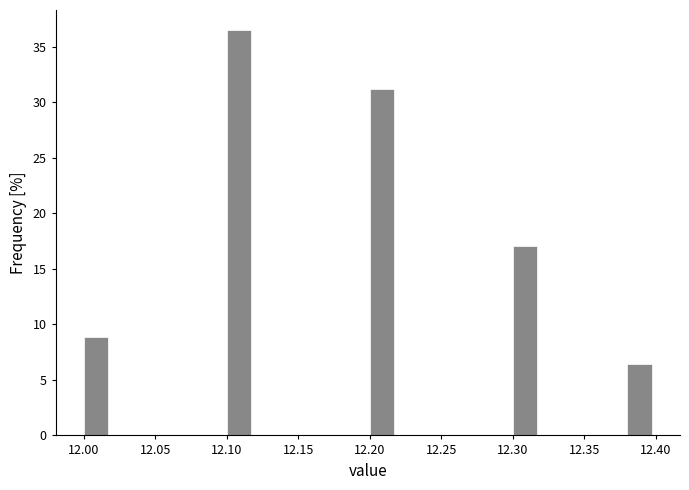

Reading left to right, list every bar in this chart as the range it spans on the x-axis followed by its height. The values are not printed on the chart, so give them approximately, as read against the axis.

12.00 to 12.02: 9.0
12.02 to 12.04: 0
12.04 to 12.06: 0
12.06 to 12.08: 0
12.08 to 12.10: 0
12.10 to 12.12: 36.5
12.12 to 12.14: 0
12.14 to 12.16: 0
12.16 to 12.18: 0
12.18 to 12.20: 0
12.20 to 12.22: 31.0
12.22 to 12.24: 0
12.24 to 12.26: 0
12.26 to 12.28: 0
12.28 to 12.30: 0
12.30 to 12.32: 17.0
12.32 to 12.34: 0
12.34 to 12.36: 0
12.36 to 12.38: 0
12.38 to 12.40: 6.5